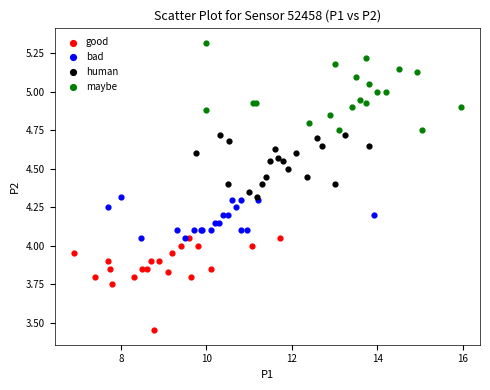

Which series contains the lowest Y value?

good